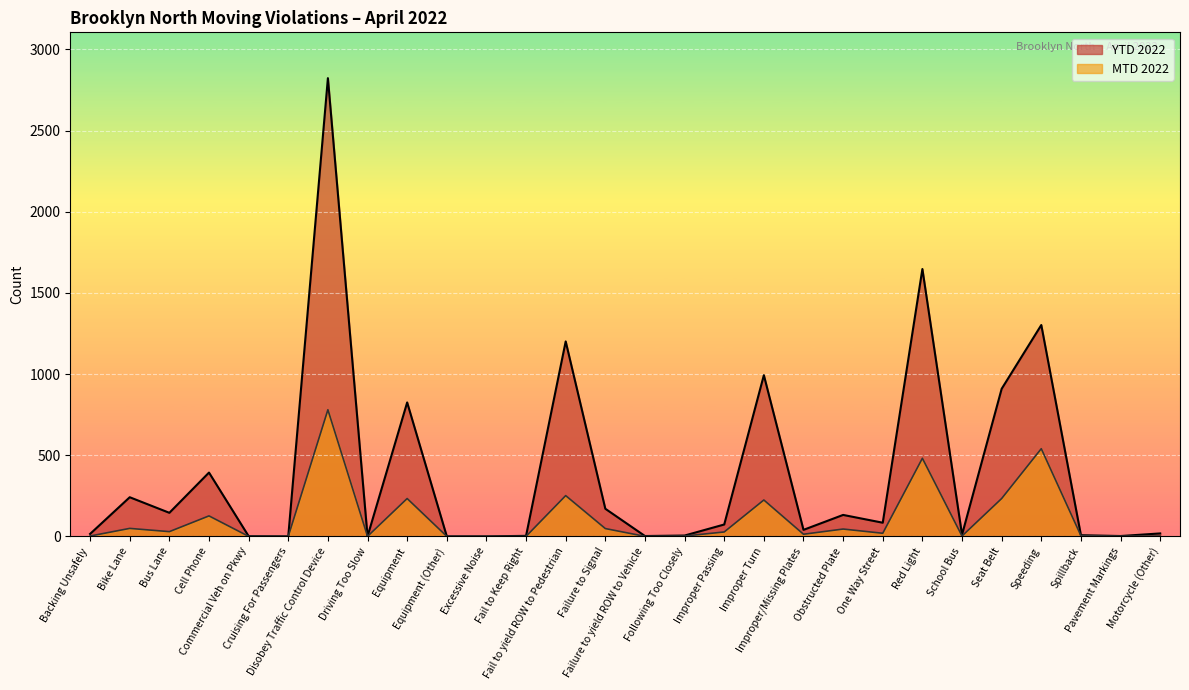

Which has a higher value, Speeding or Commercial Veh on Pkwy?

Speeding